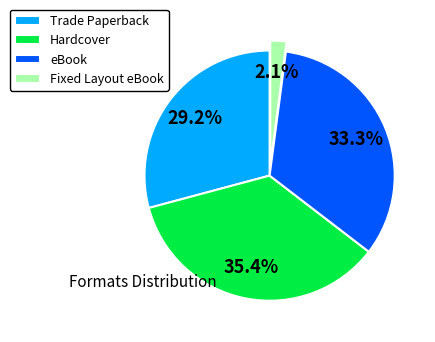

Rank the categories by value from lowest to highest.

Fixed Layout eBook, Trade Paperback, eBook, Hardcover